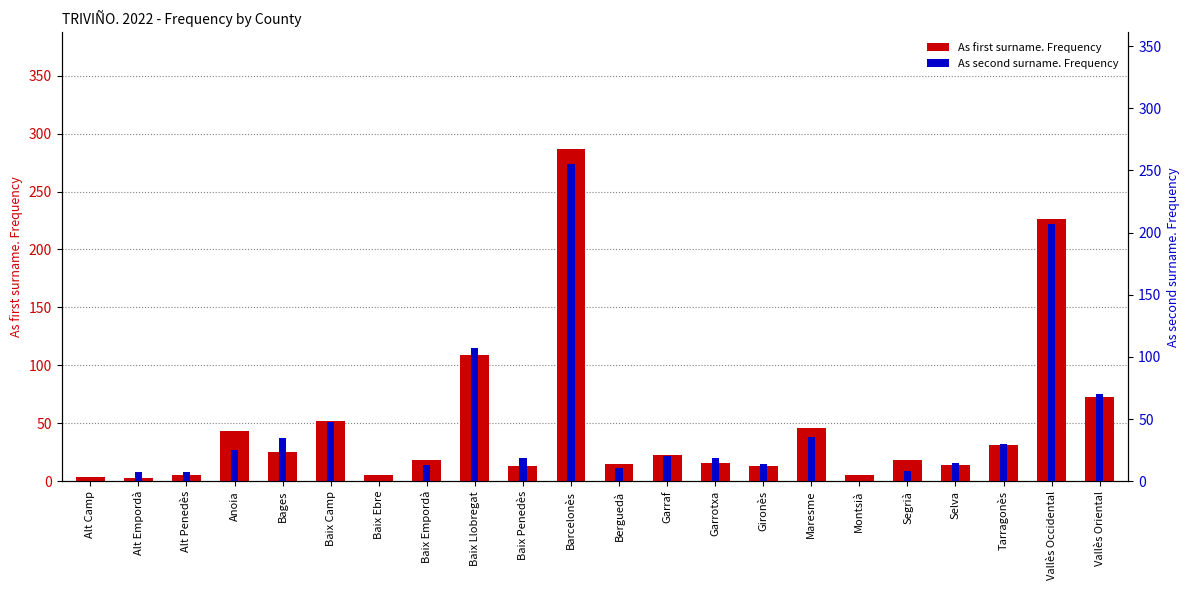

Does the chart contain any negative values?

No